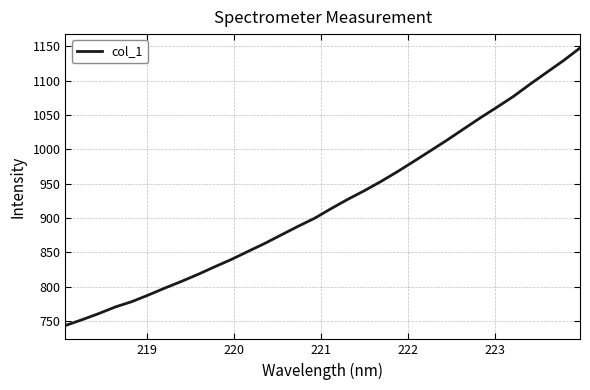

What is the maximum value shown in the chart?

1147.4